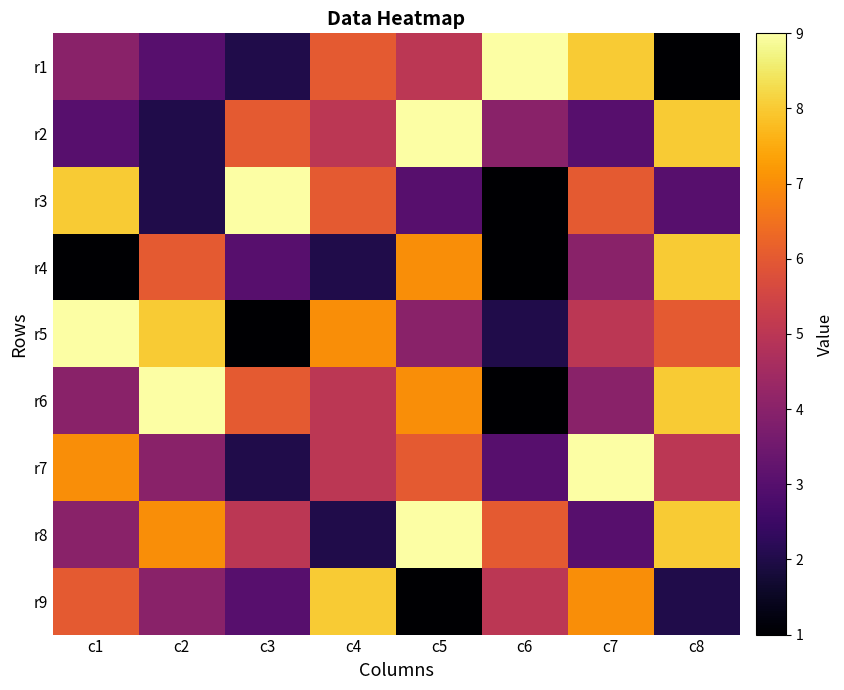

How many series are shown in this chart?

9